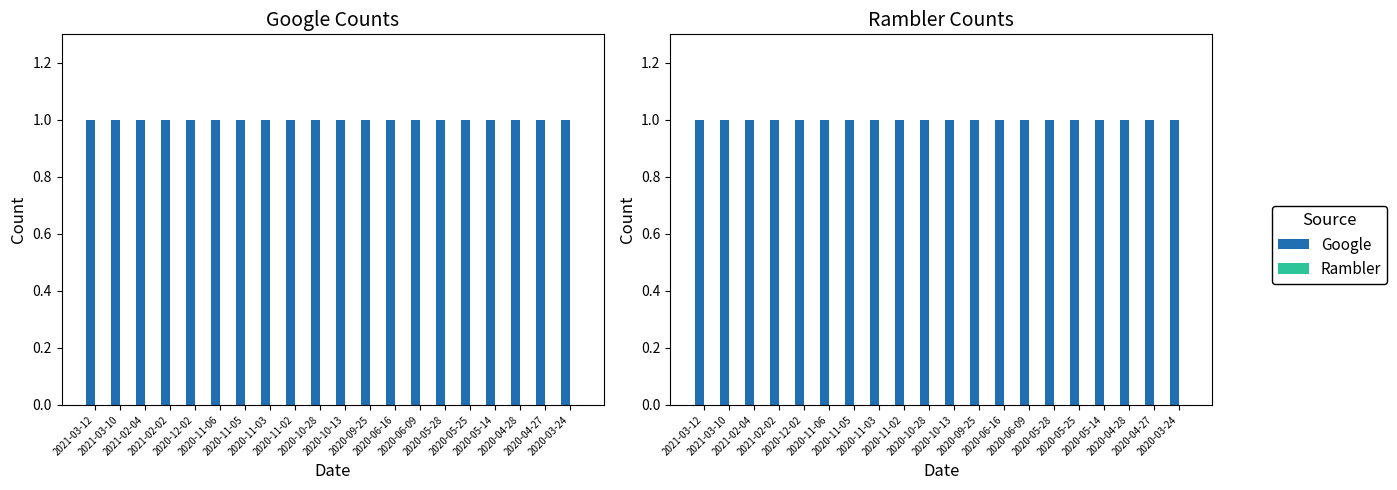

Rank the series by their maximum value, from lowest to highest.

Rambler, Google